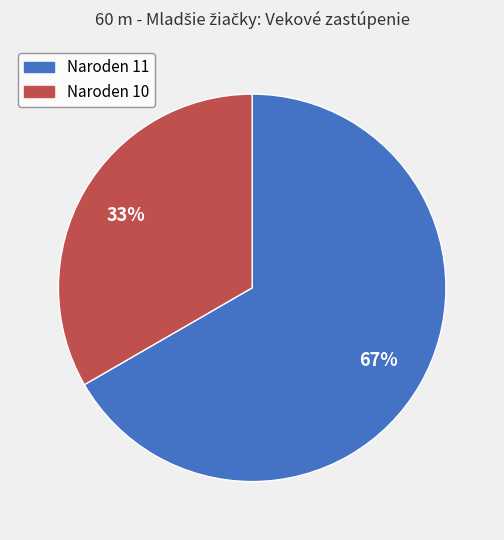

How many slices are in this pie chart?

2